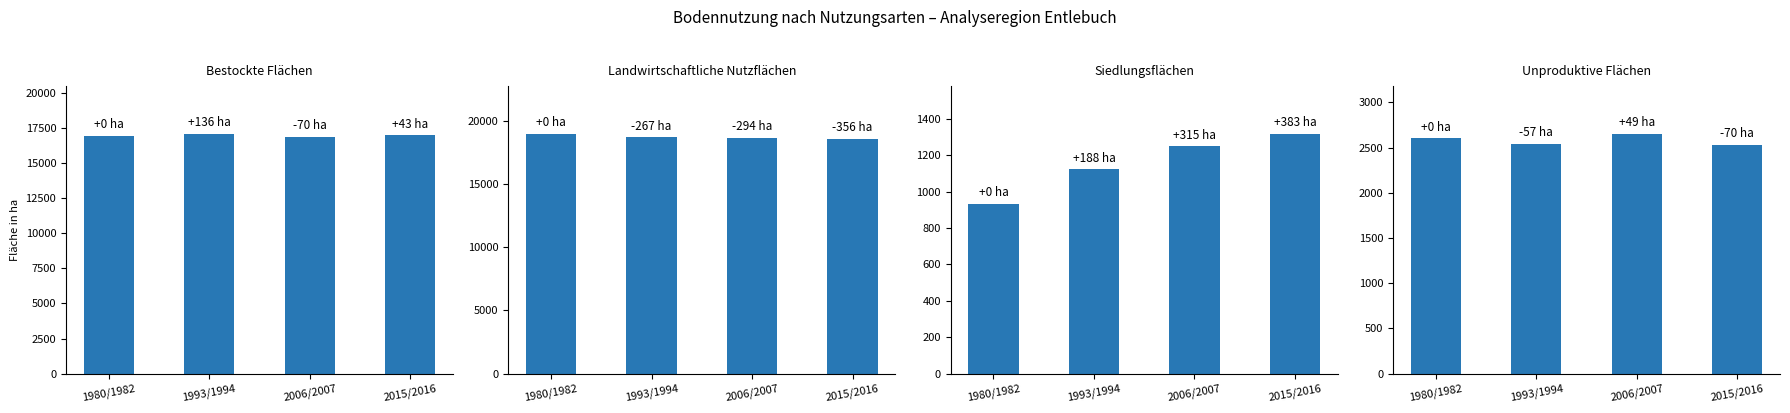

What is the difference between the Unproduktive Flächen values at 2015/2016 and 1993/1994?

13